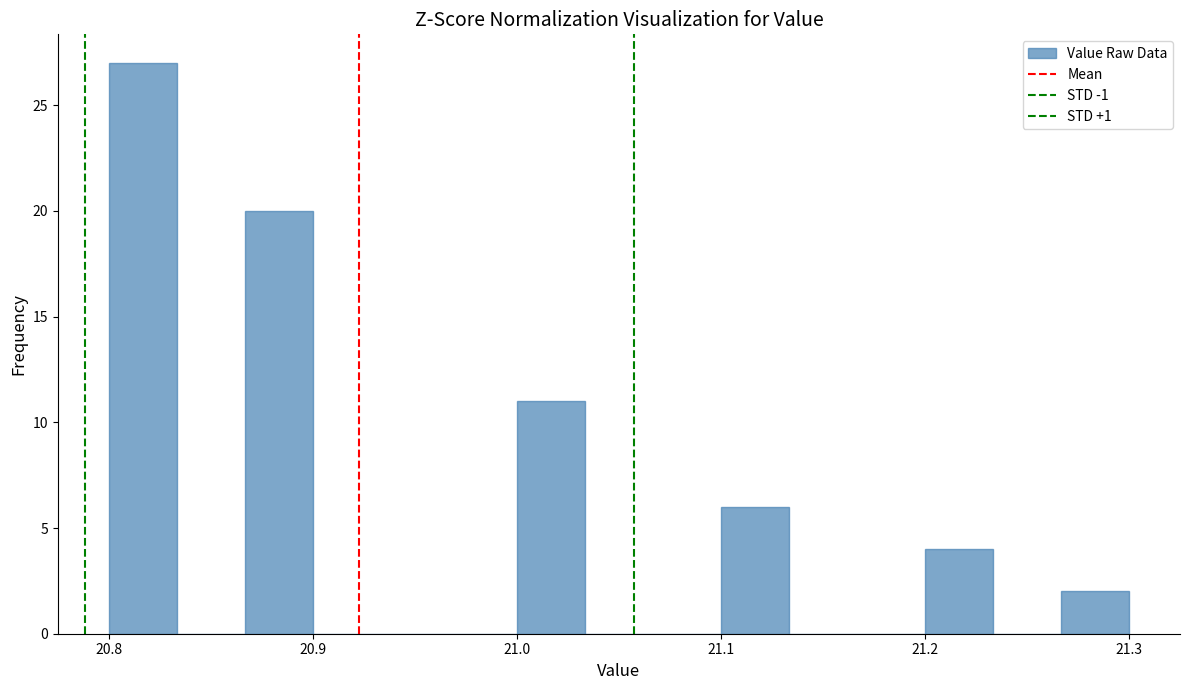

Read against the x-axis, roughly where is the centre of the tallest bar?

20.82